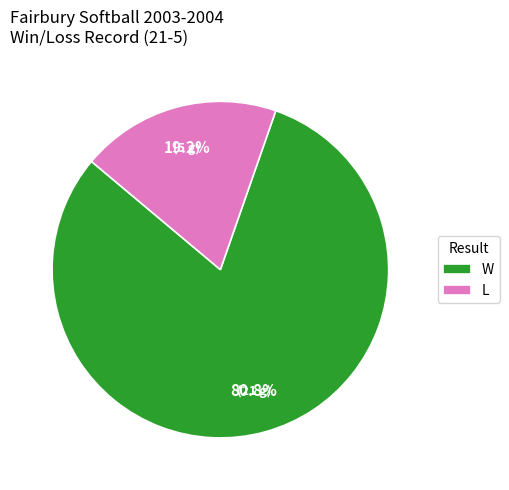

Between W and L, which is larger?

W